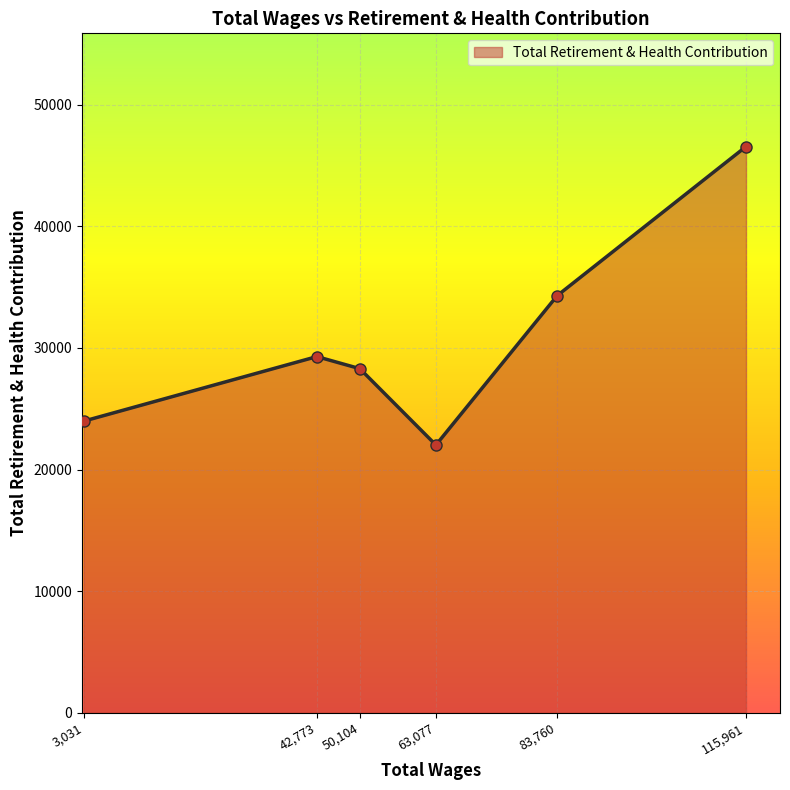

Reading left to right, extract all data points from this chart.

3,031=23985	42,773=29290	50,104=28298	63,077=22019	83,760=34301	115,961=46561